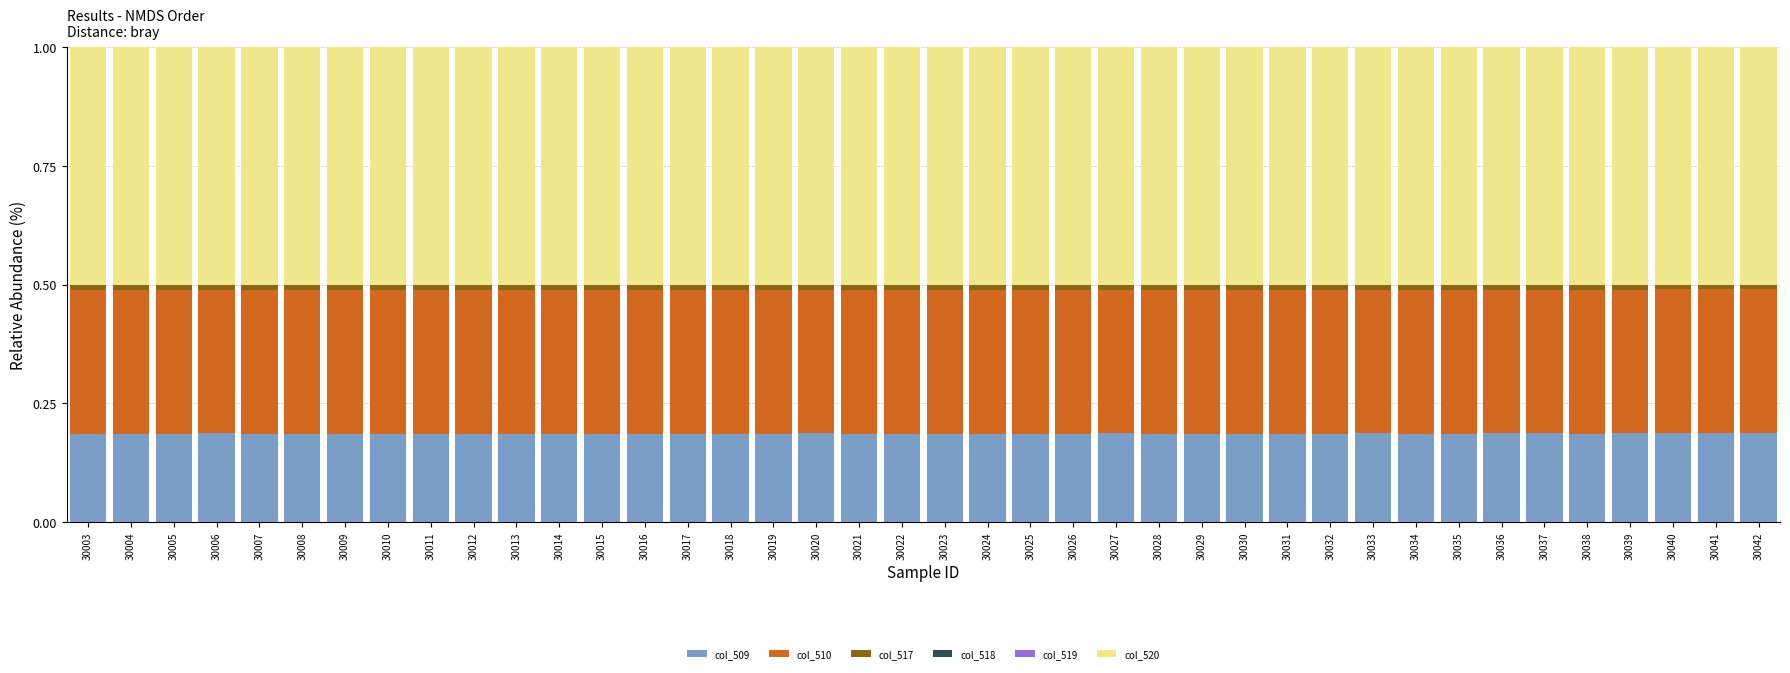

What is the total value across all series at 30016?

1.0